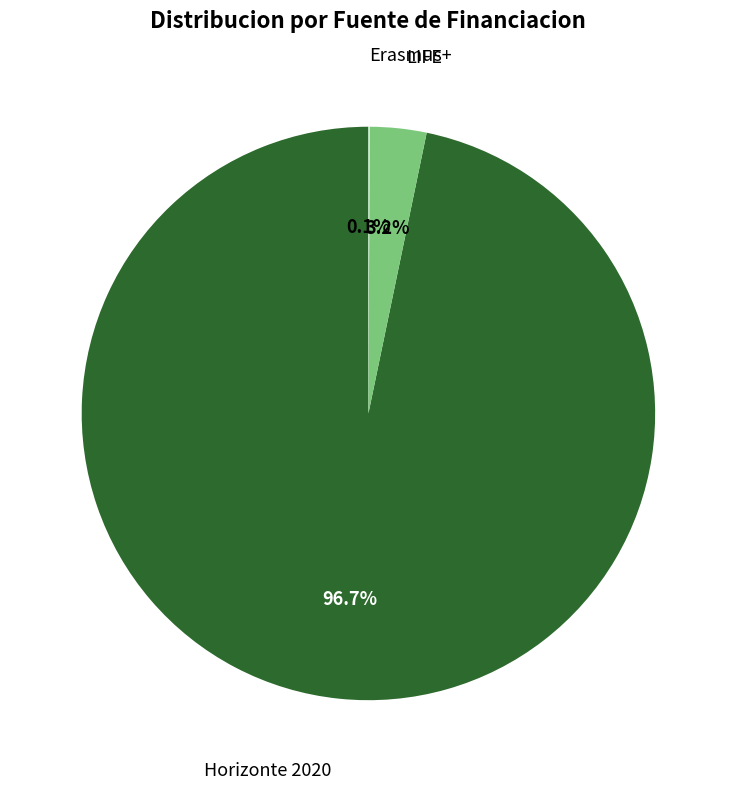

What is the total percentage of Horizonte 2020 and LIFE?

99.9%